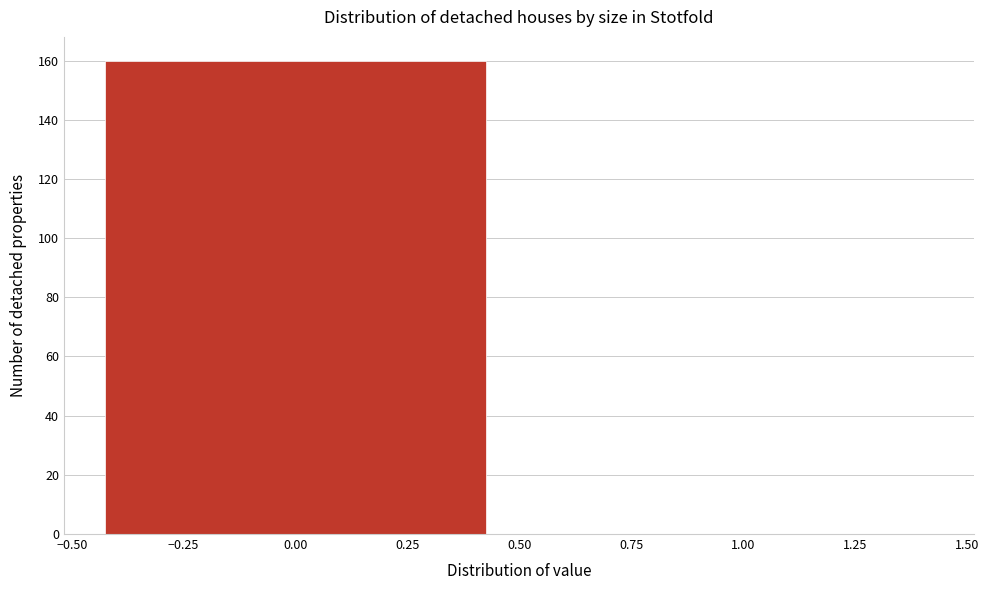

Reading left to right, list every bar in this chart as the range it spans on the x-axis followed by its height. The values are not printed on the chart, so give them approximately, as read against the axis.

-0.50 to 0.50: 160
0.50 to 1.50: 0